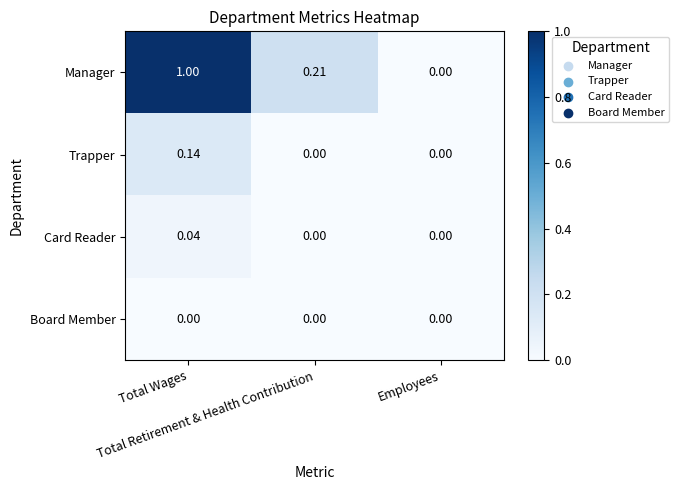

Which series has the widest spread of values?

Manager